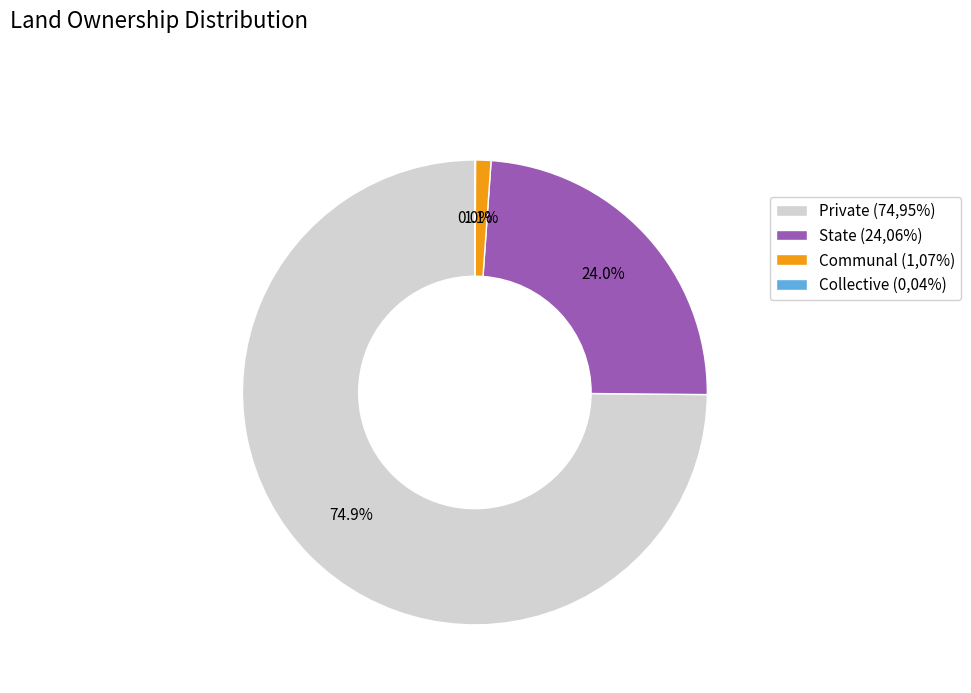

To the nearest percent, what is the difference between the largest and smallest slice percentages?

75%